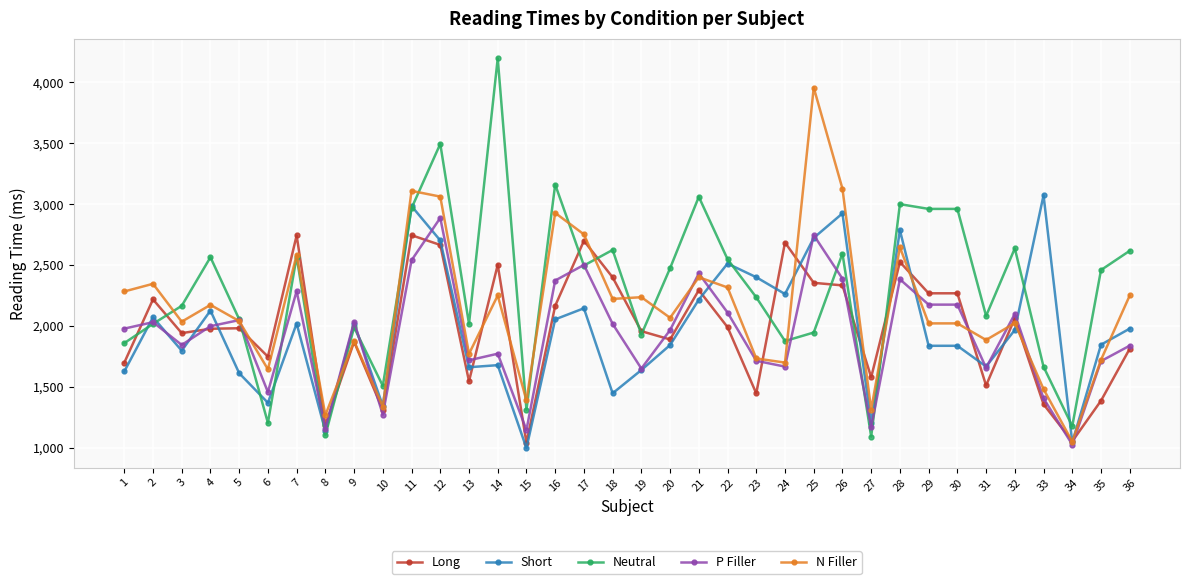

List the series in order of their peak value, lowest first.

Long, P Filler, Short, N Filler, Neutral